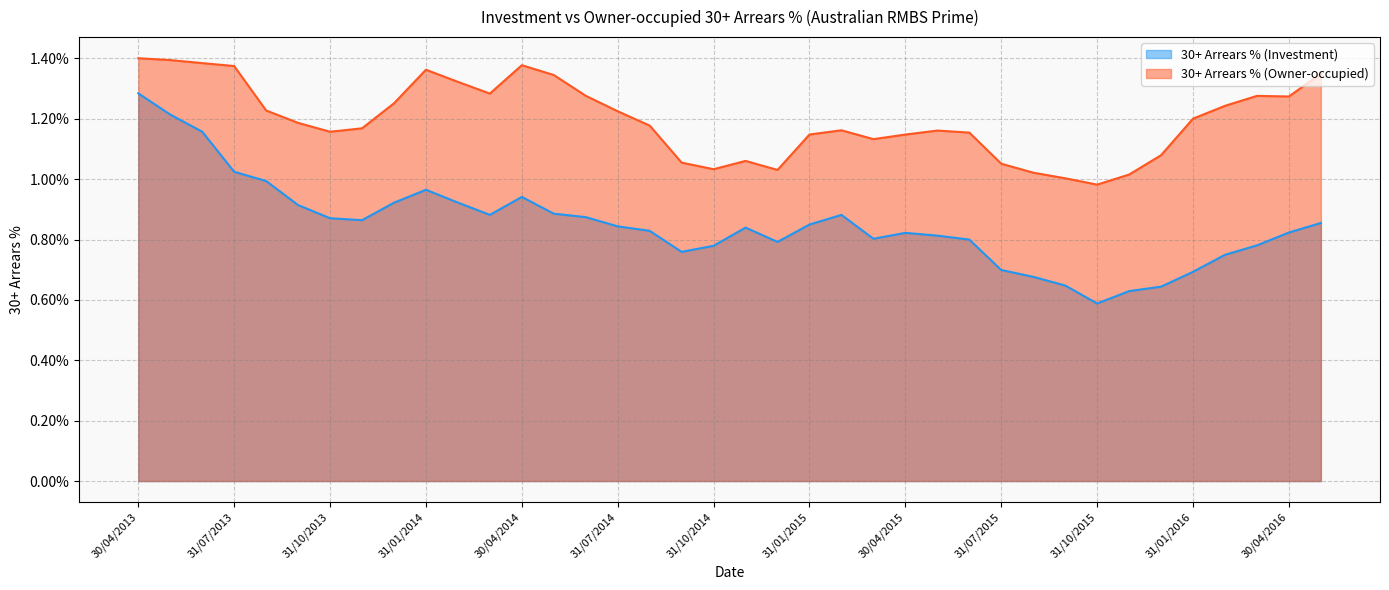

How many lines are shown in the chart?

2